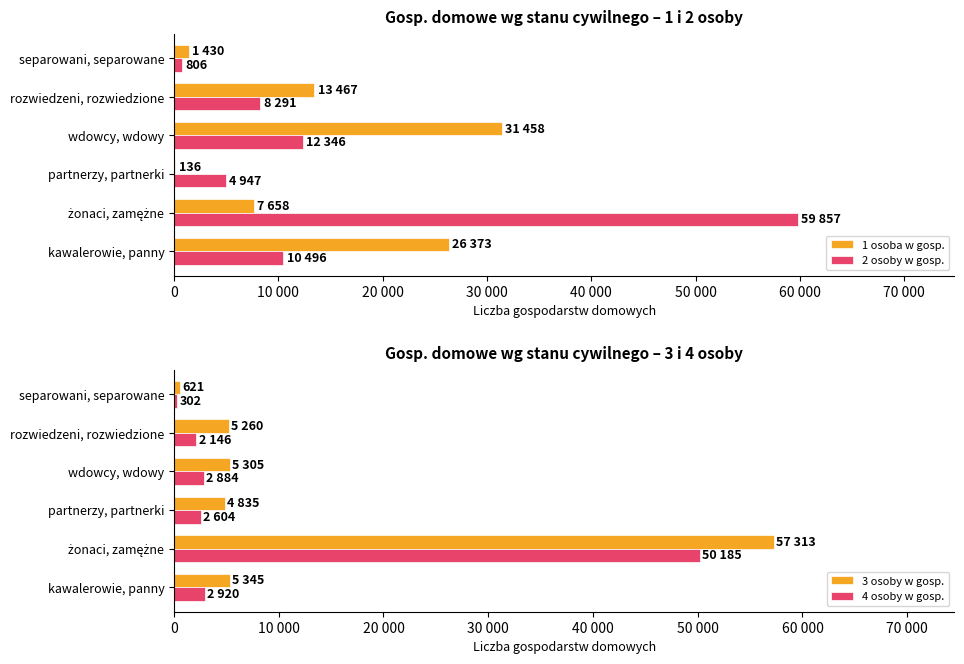

How many data points in 2 osoby w gosp. are less than 10496?

3